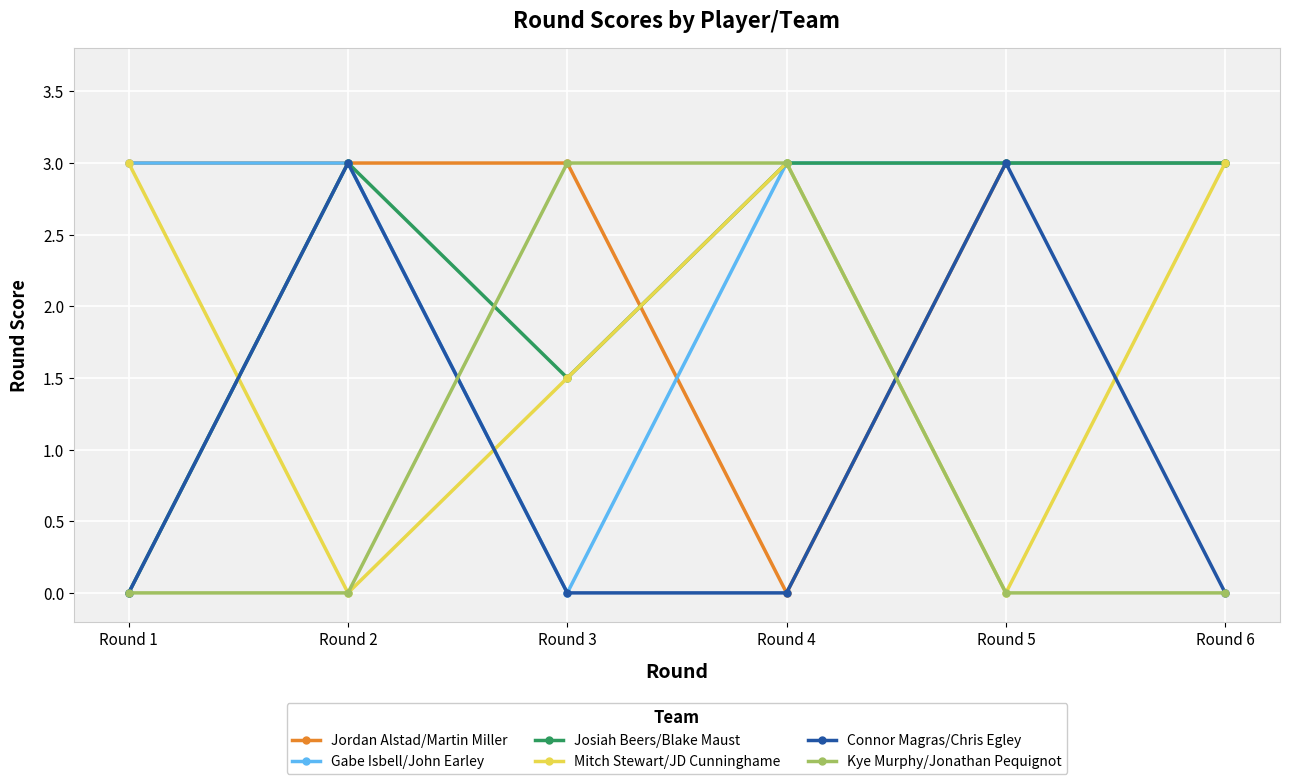

Where is the first local maximum for Josiah Beers/Blake Maust?

Round 2